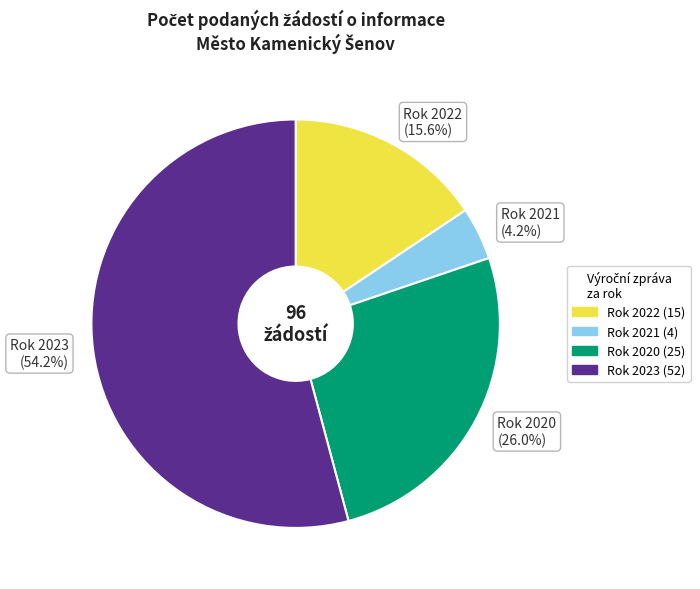

What is the smallest slice in the pie chart?

Rok 2021 (4.2%)